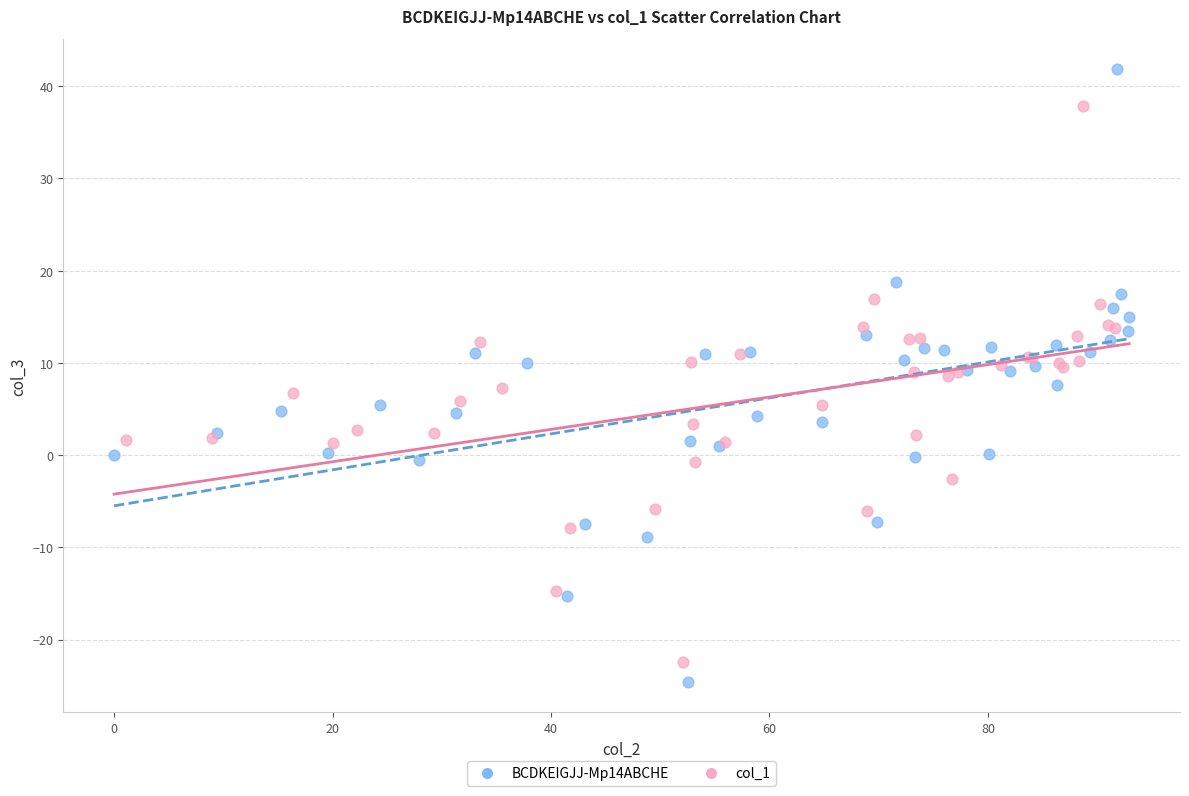

Which series reaches the maximum Y coordinate?

BCDKEIGJJ-Mp14ABCHE